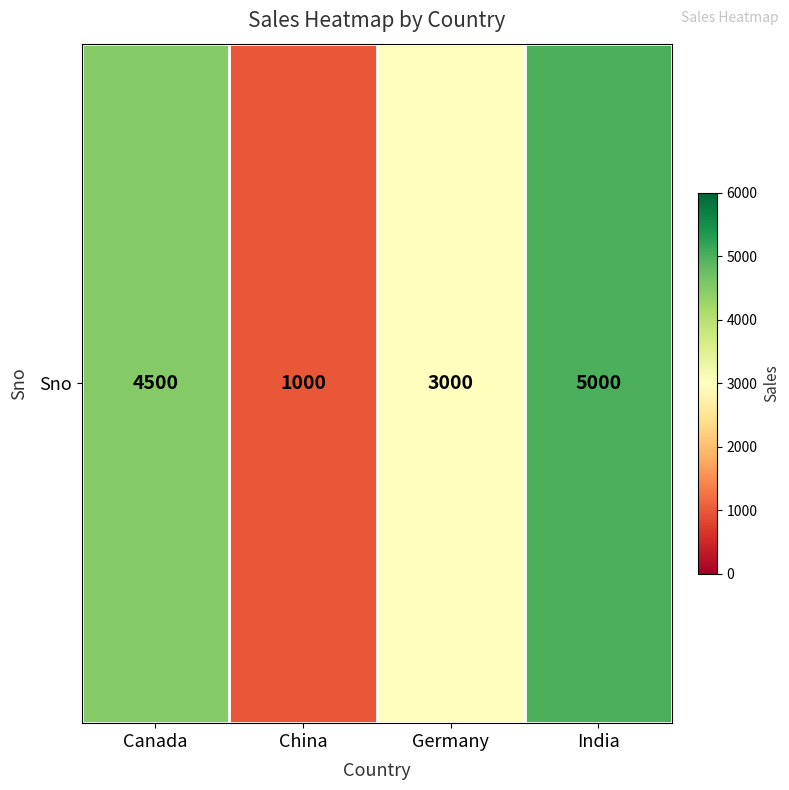

What is the difference between the values at Germany and India?

2000